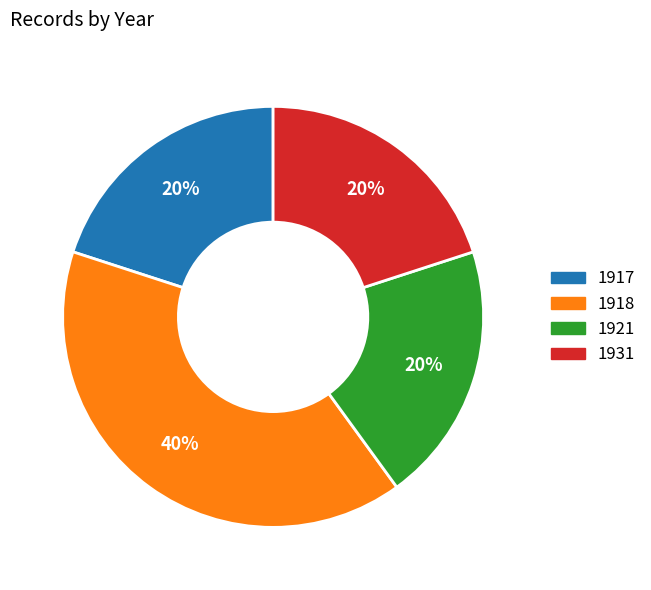

Which category has the biggest portion of the pie?

1918